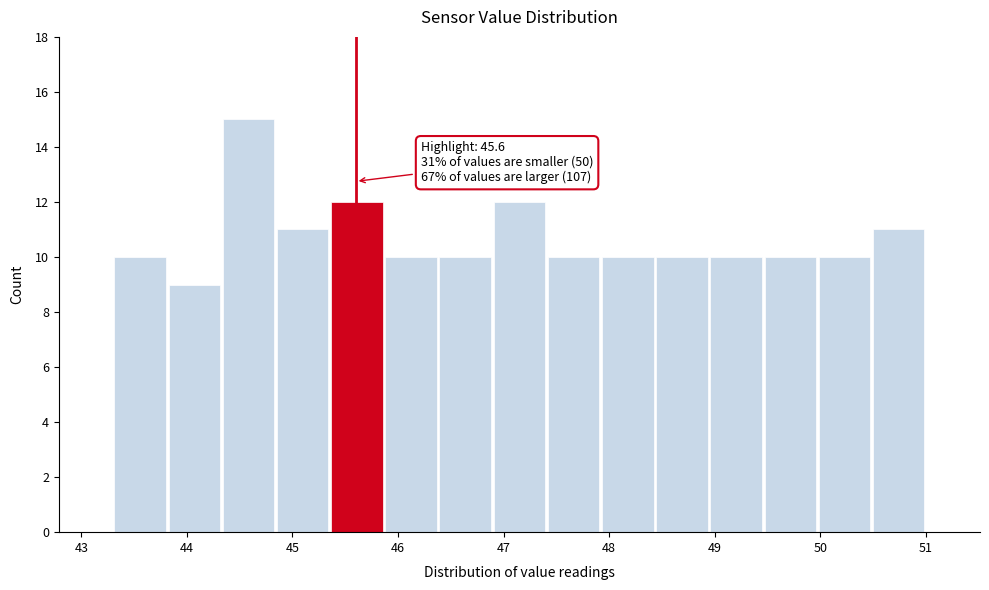

Over which range of the x-axis is the bar tallest?

44.3 to 44.8